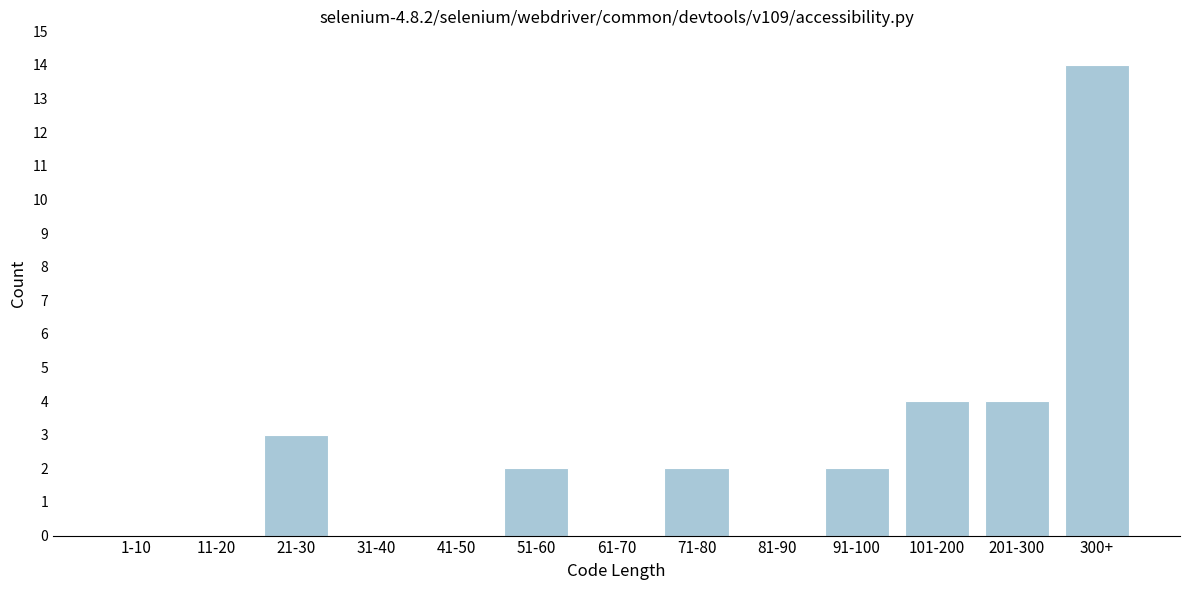

Reading left to right, list all the values displayed in this chart.

1-10=0	11-20=0	21-30=3	31-40=0	41-50=0	51-60=2	61-70=0	71-80=2	81-90=0	91-100=2	101-200=4	201-300=4	300+=14